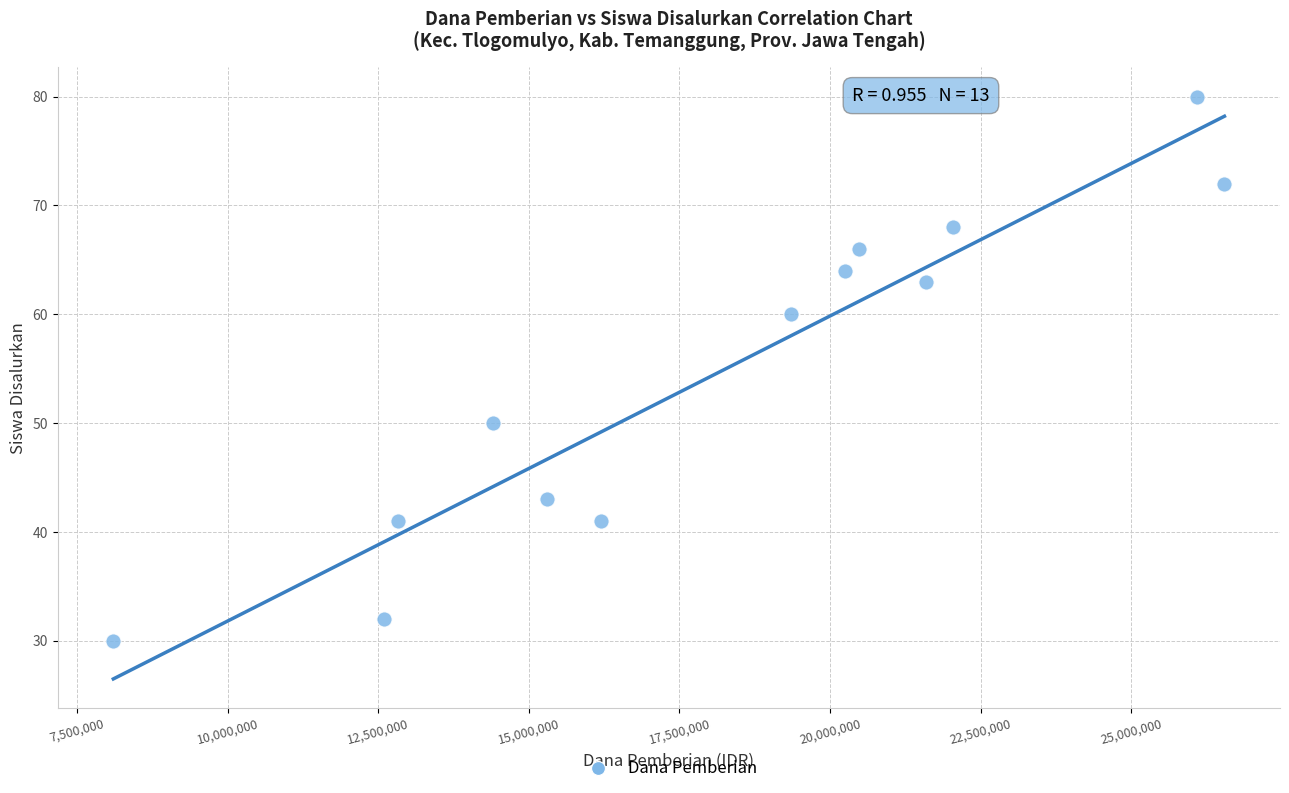

What is the range of Y values (max minus min)?

50